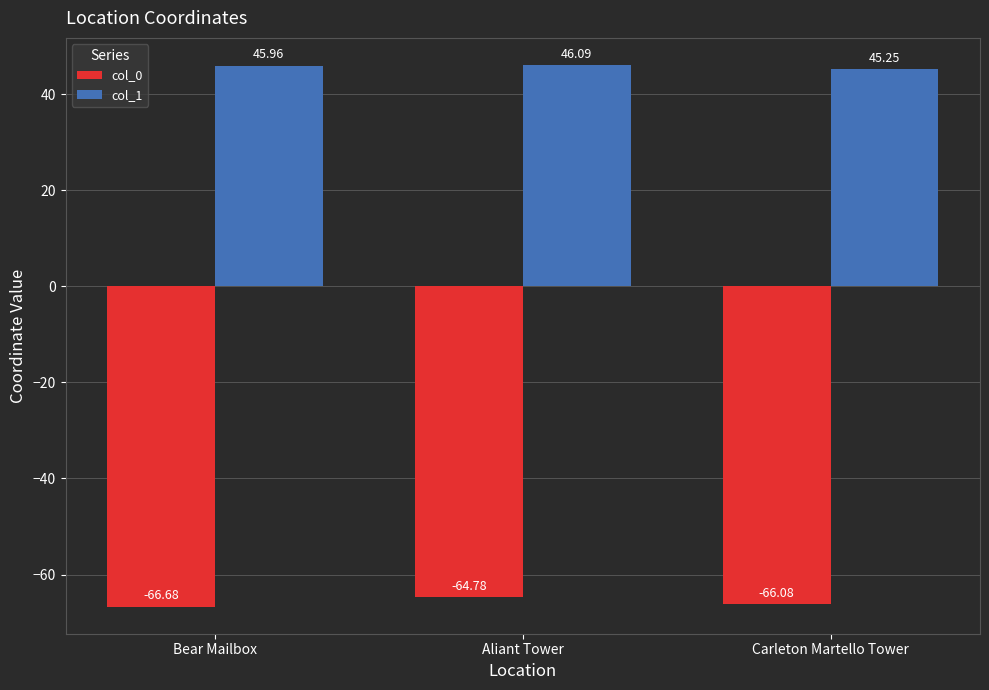

Which category has the lowest value in the col_0 series?

Bear Mailbox